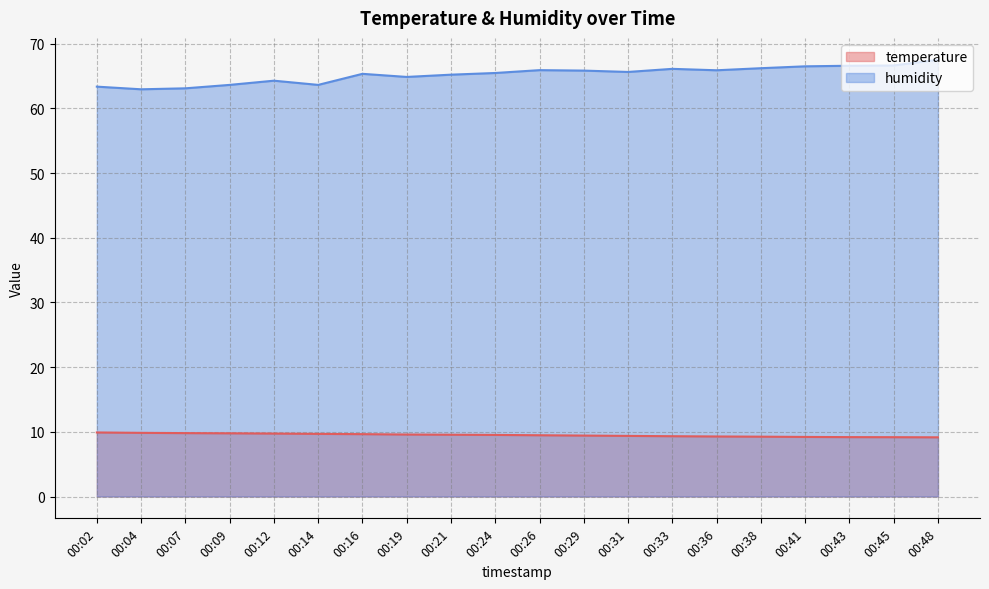

The value of humidity at 00:33 is 66.1. True or false?

True